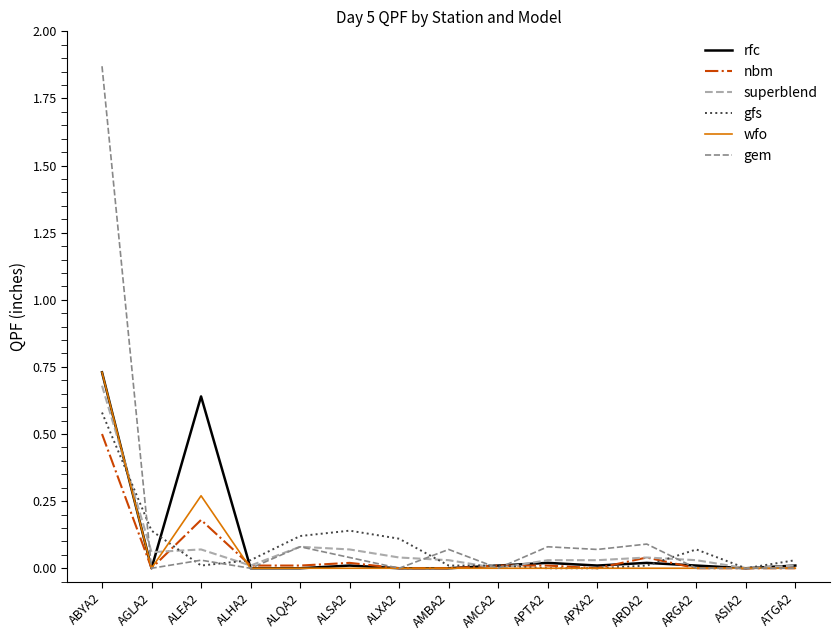

Which series has the widest spread of values?

gem